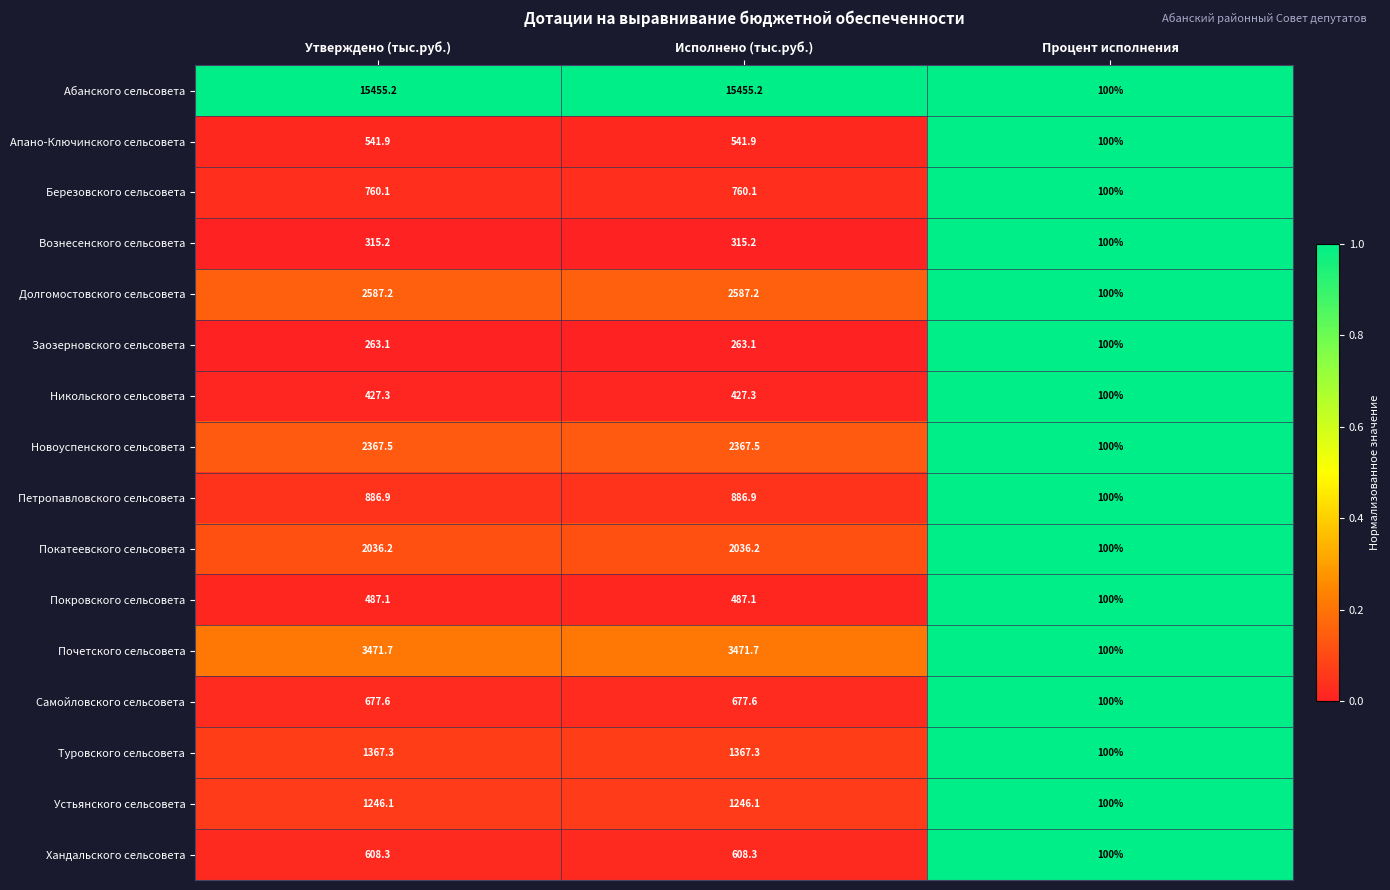

What is the minimum value for Березовского сельсовета?

100.0